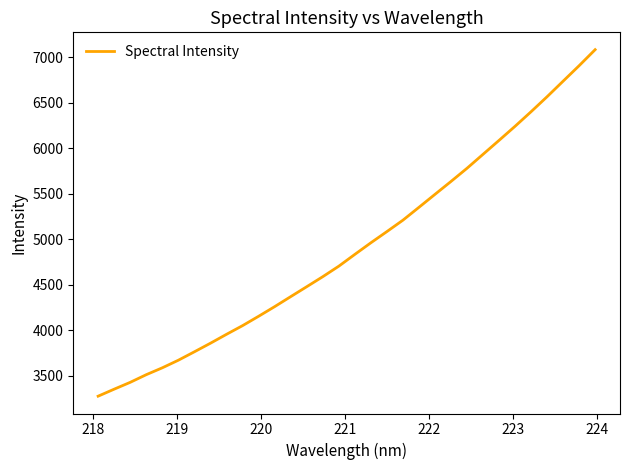

What is the difference between the maximum and minimum values?

3806.9